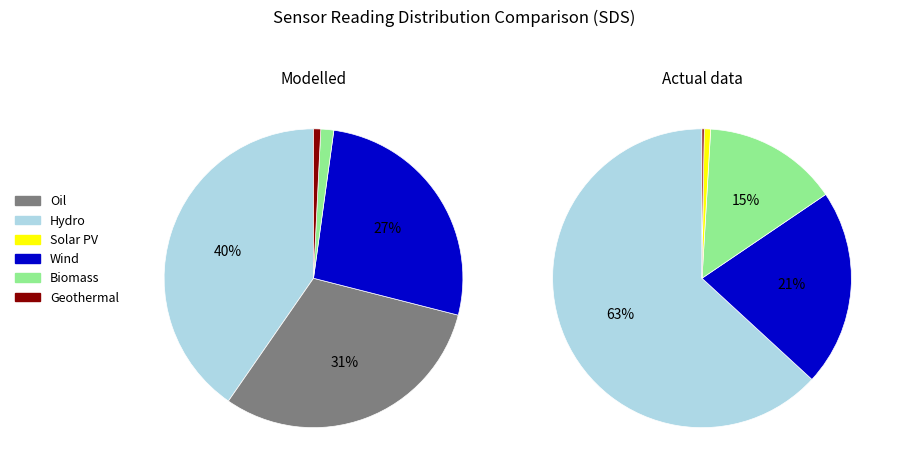

How much of the chart is everything except 32?

97.6%